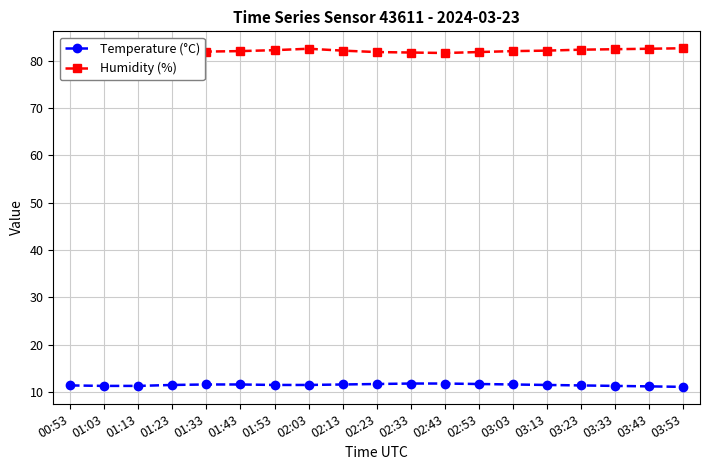

Is the value of Temperature (°C) at 02:43 greater than the value of Humidity (%) at 01:43?

No